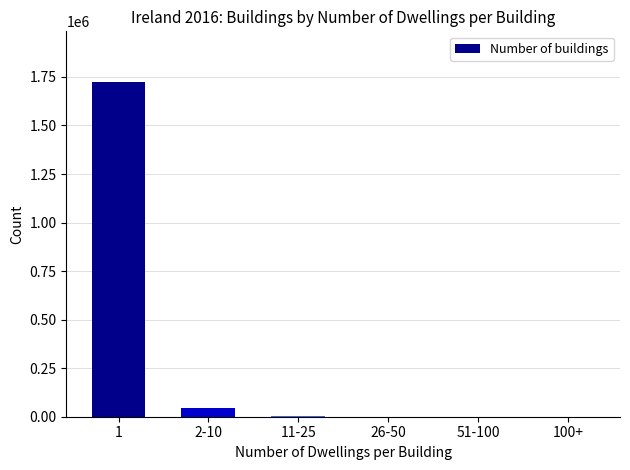

Is it true that the value at 1 is 1725929?

True